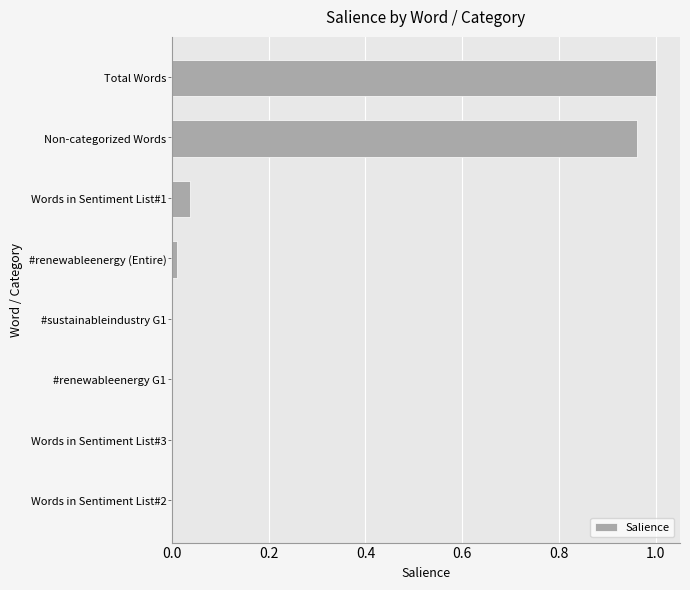

Which category has the highest value across all series?

Total Words